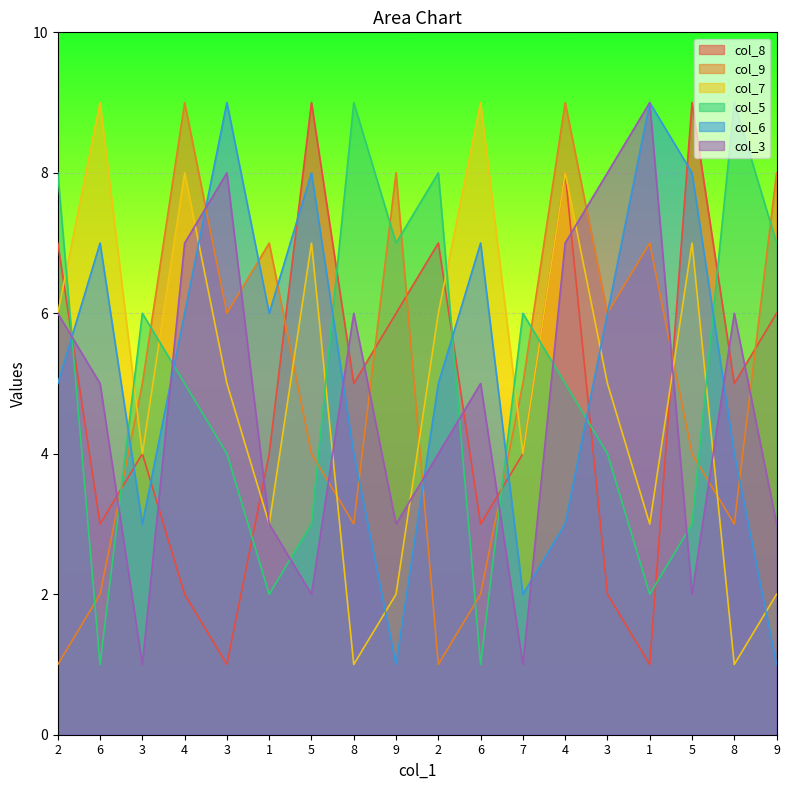

How many distinct data groups are displayed?

6